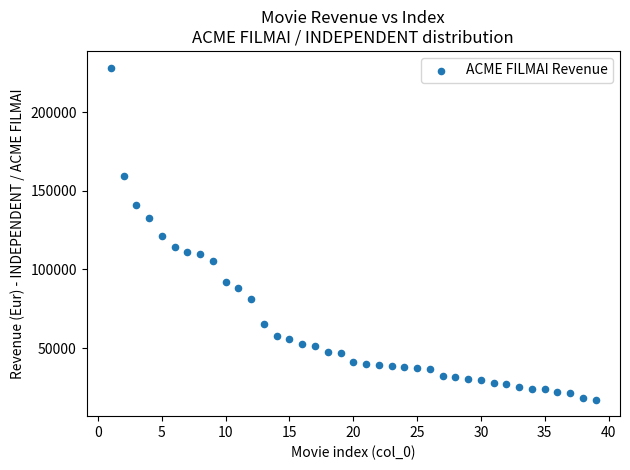

What is the range of X values (max minus min)?

38.0